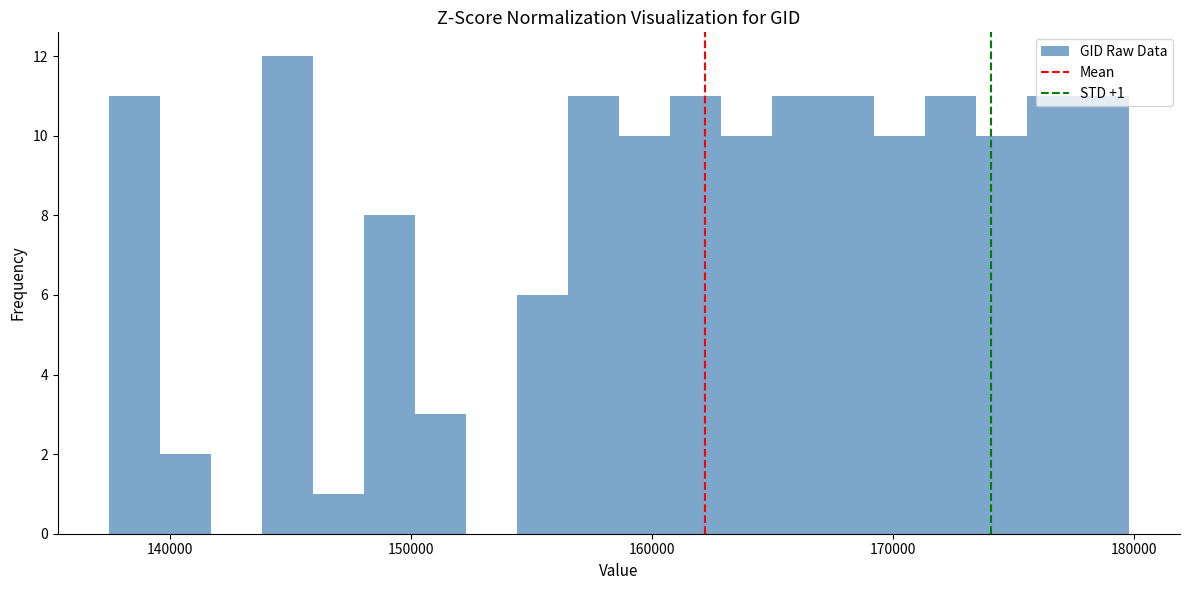

Around what value on the x-axis is the tallest bar? Give the approximate position of its centre, as read against the axis.

145000